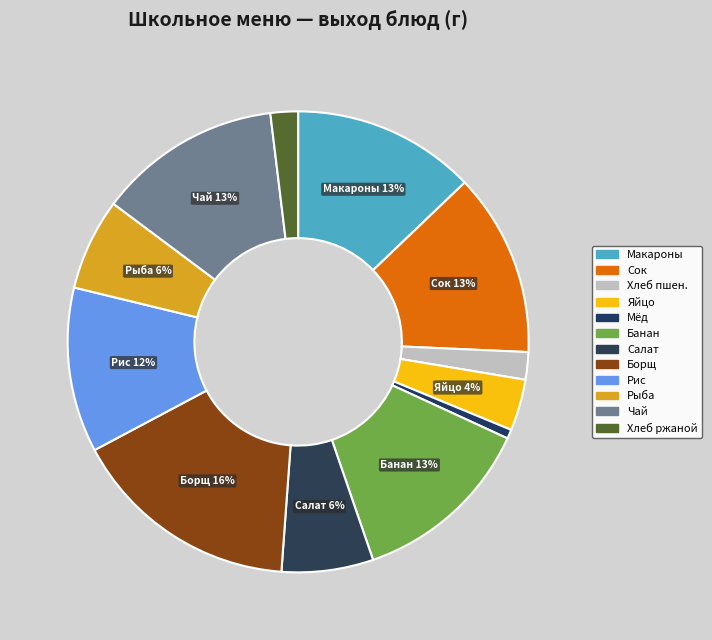

How many segments does this pie chart have?

12